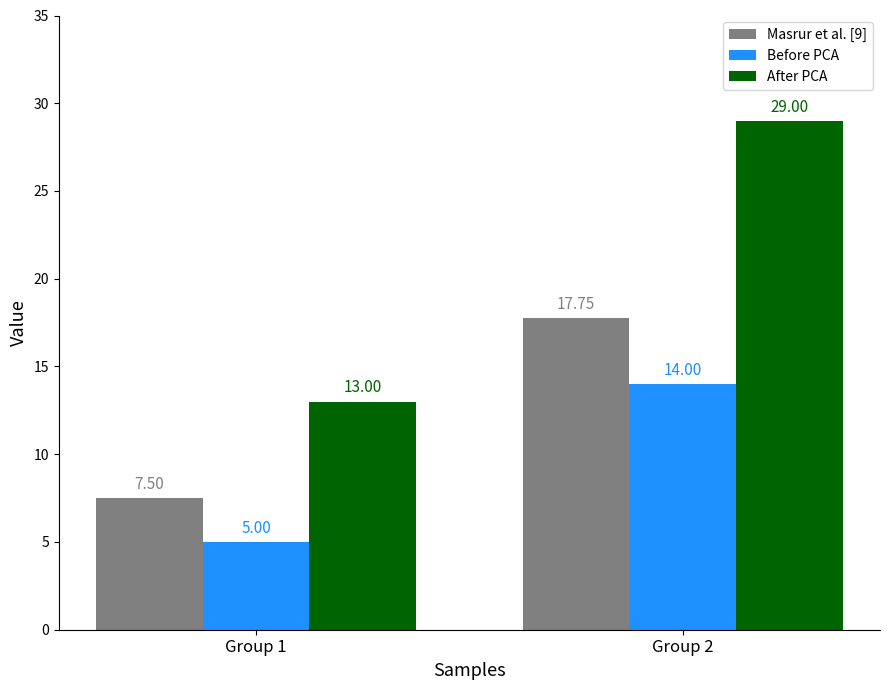

How many bars are there in each group?

3